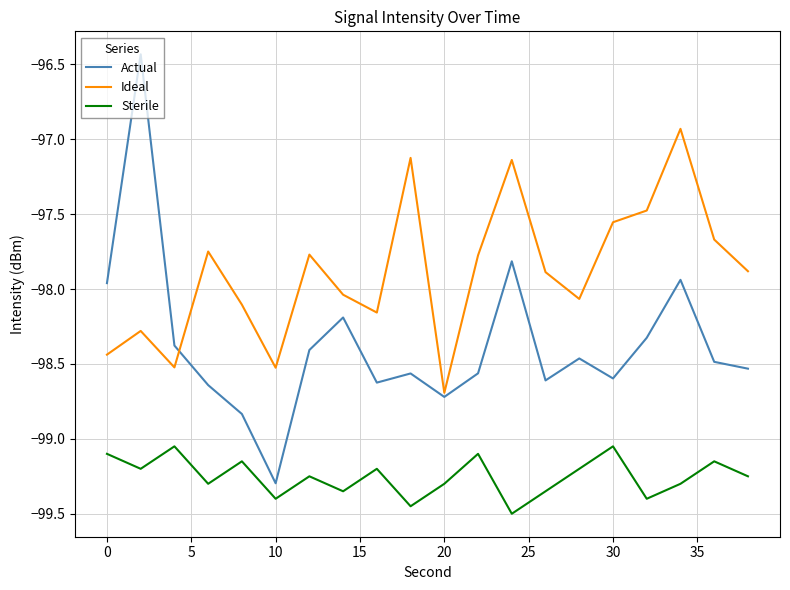

Which series has the largest total across all categories?

Ideal